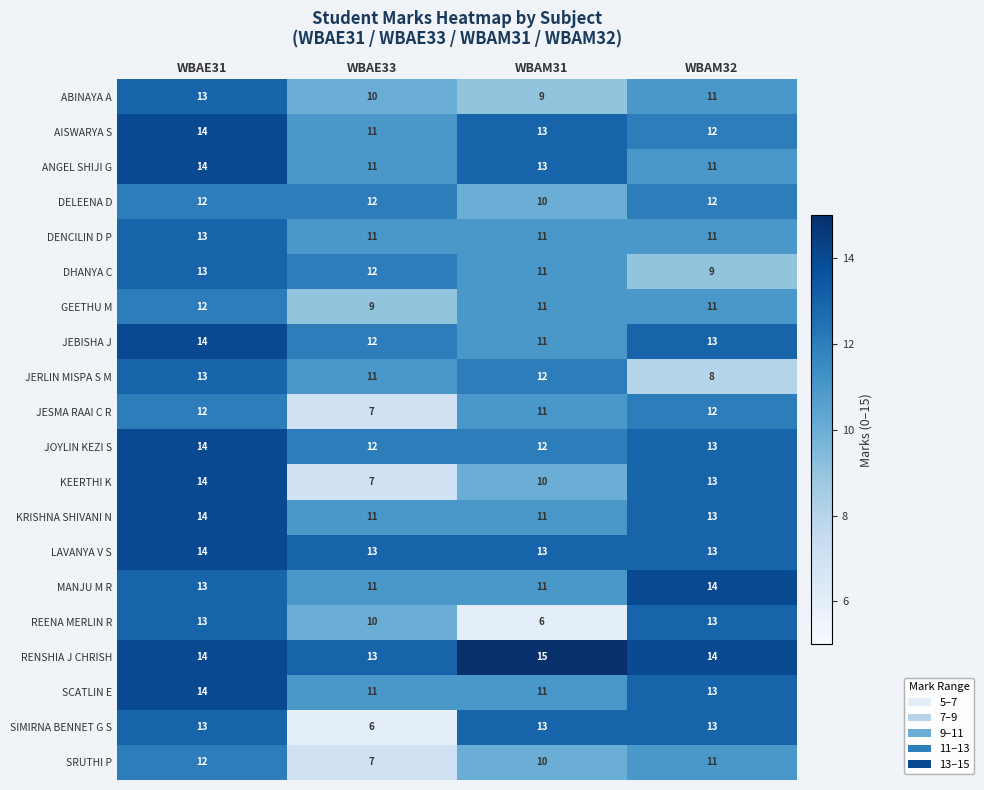

Which series changed the most between WBAE33 and WBAM31?

SIMIRNA BENNET G S